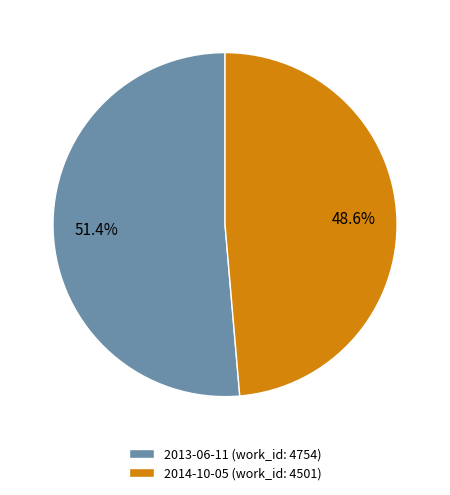

Which category has the biggest portion of the pie?

2013-06-11 (work_id: 4754)